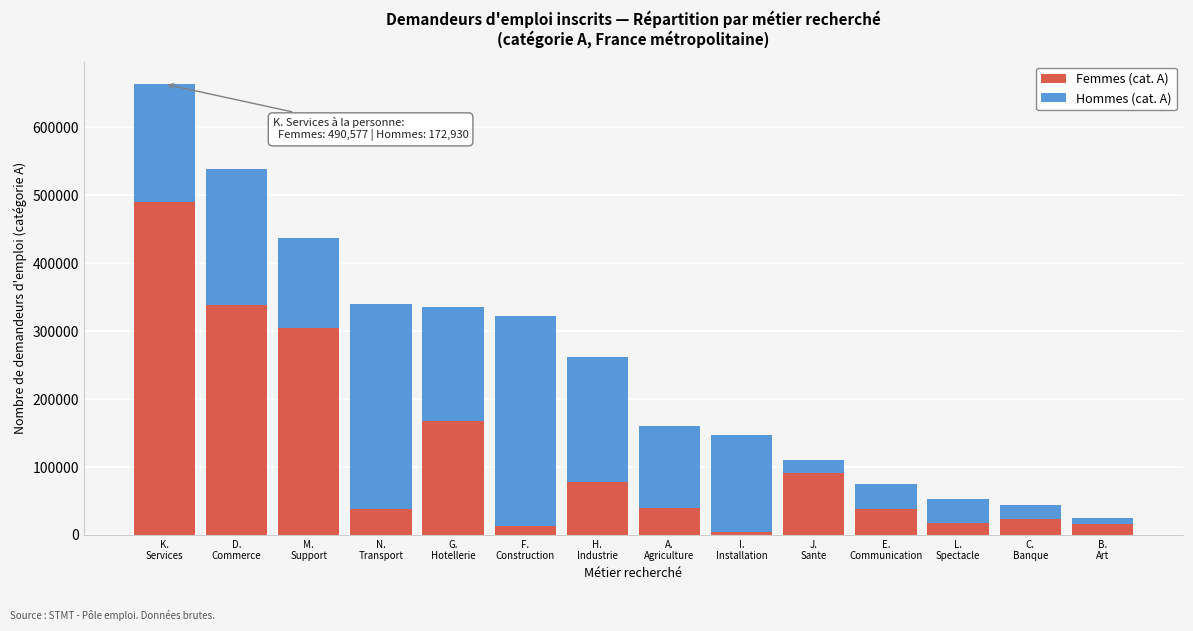

What is the average value of the Femmes (cat. A) series?

118754